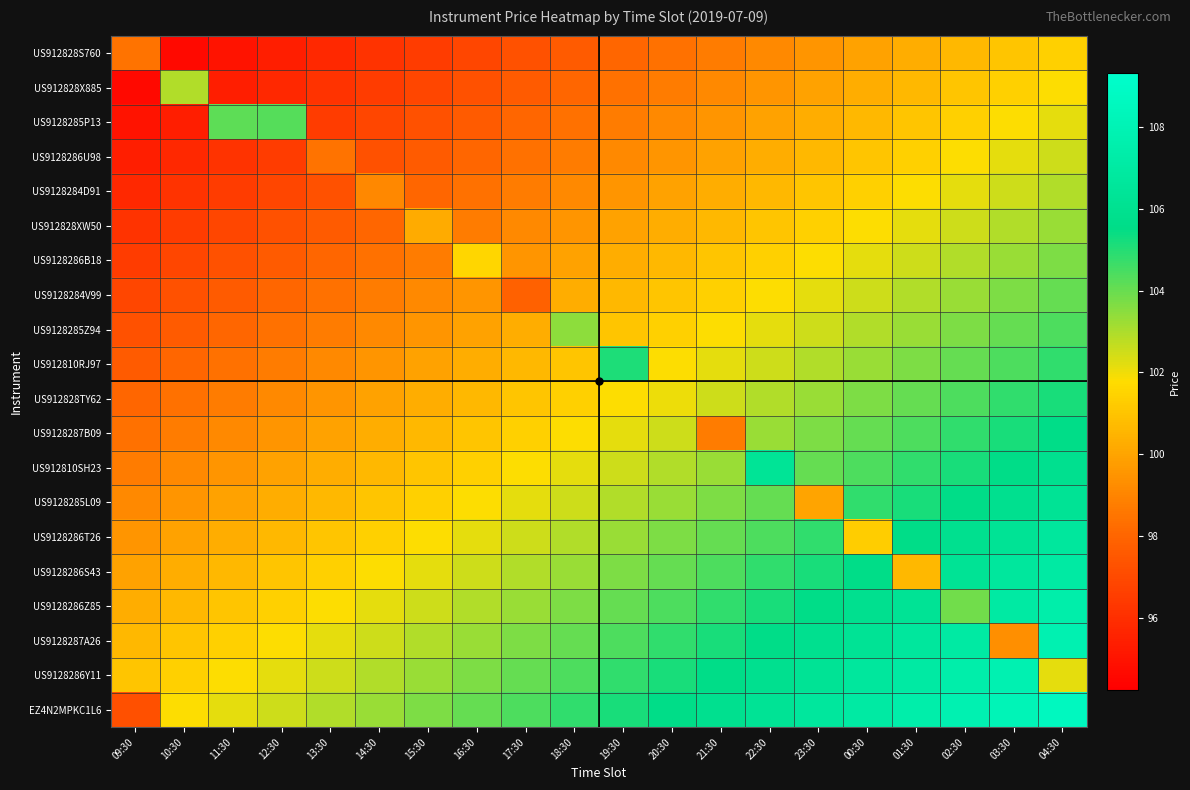

What is the minimum value shown in the chart?

94.6